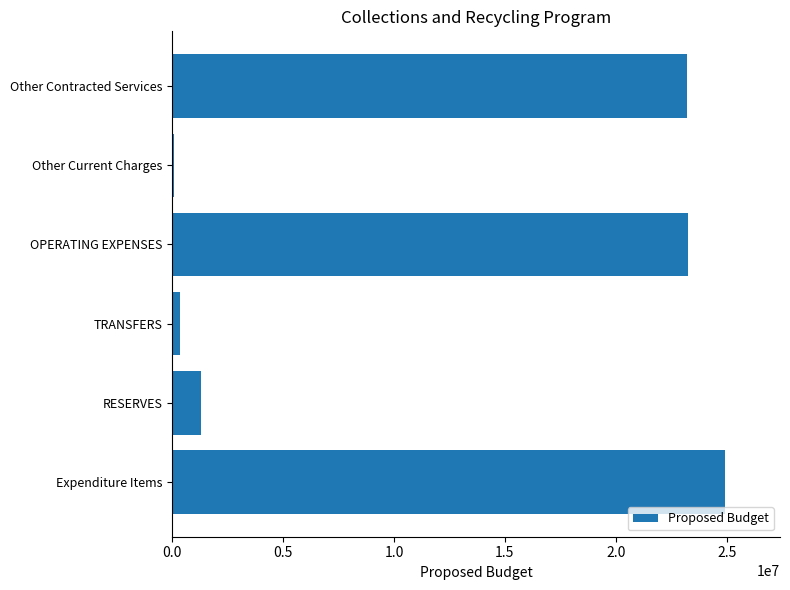

What is the sum of all values?

73098269